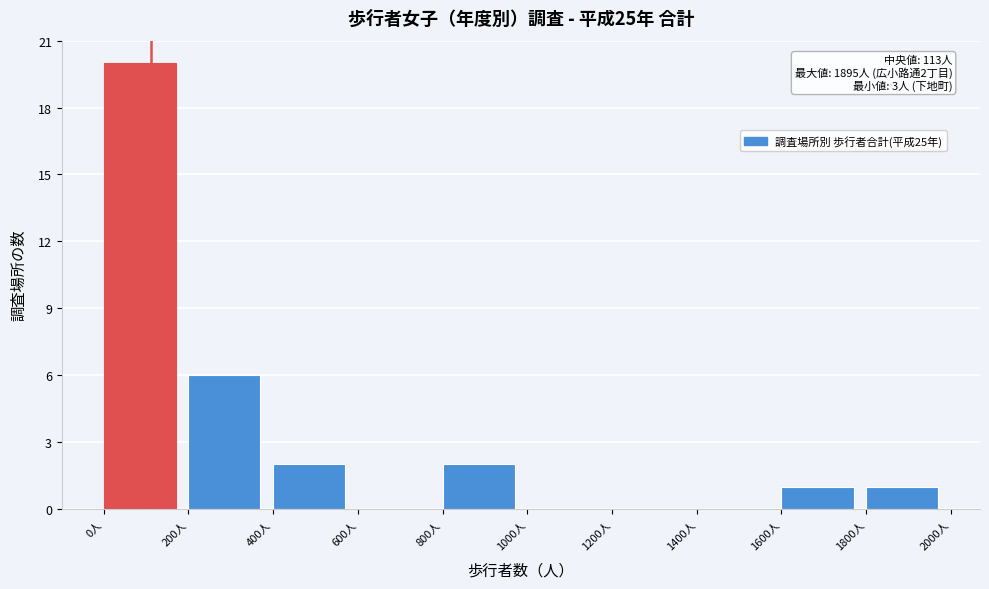

Which range on the x-axis has the tallest bar?

0 to 200